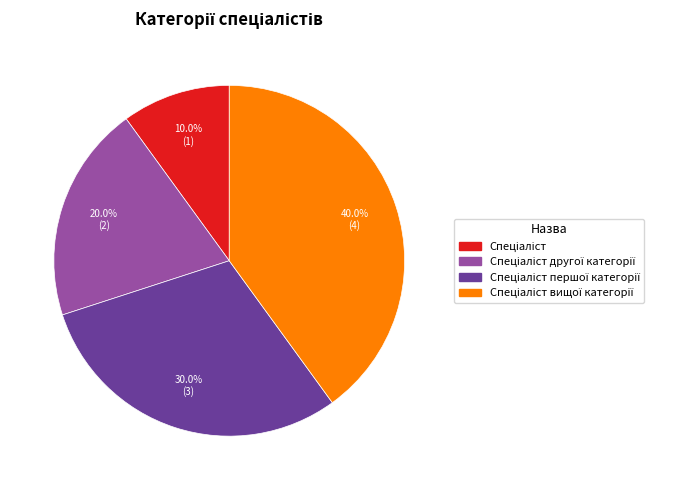

Is there any slice that represents more than half of the pie?

No